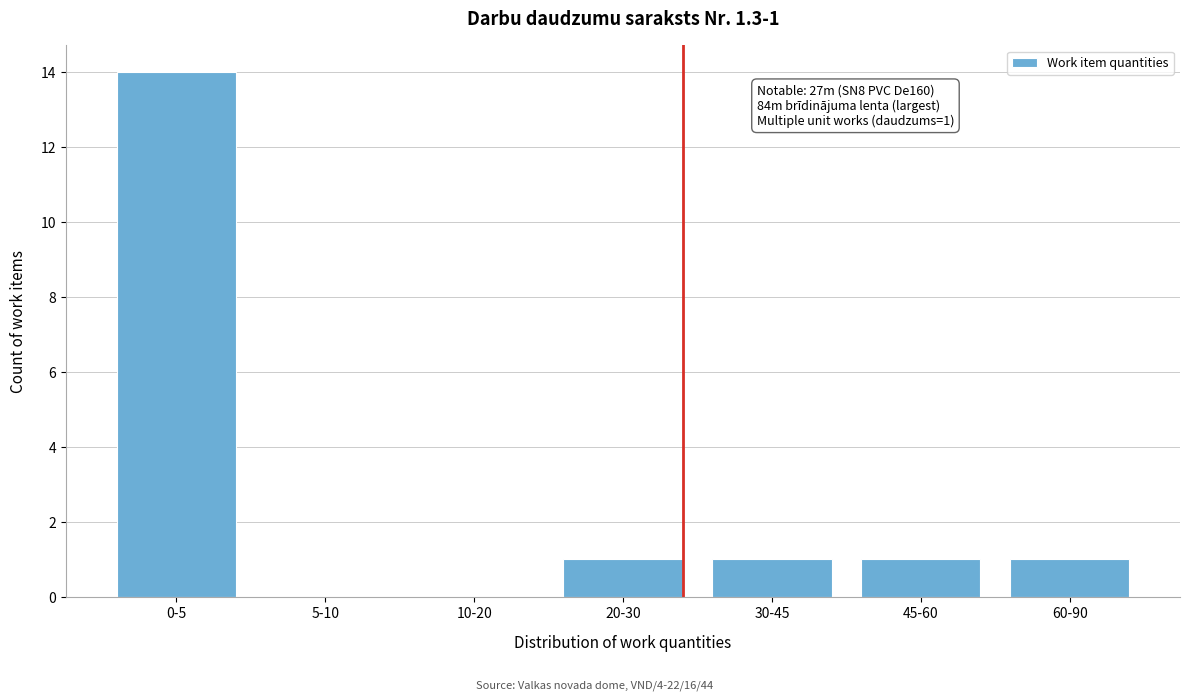

Reading left to right, extract all data points from this chart.

0-5=14	5-10=0	10-20=0	20-30=1	30-45=1	45-60=1	60-90=1